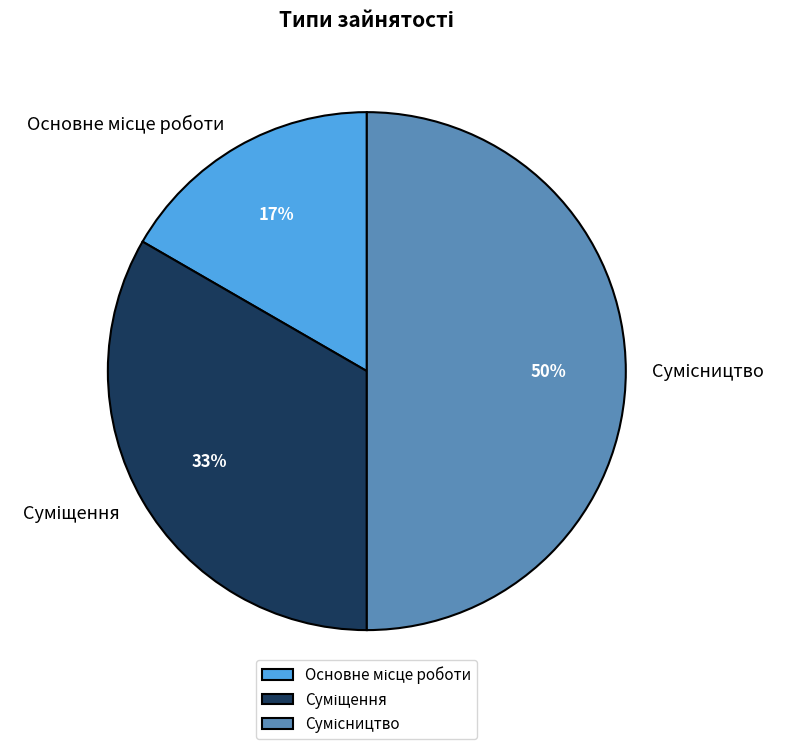

How many slices are in this pie chart?

3